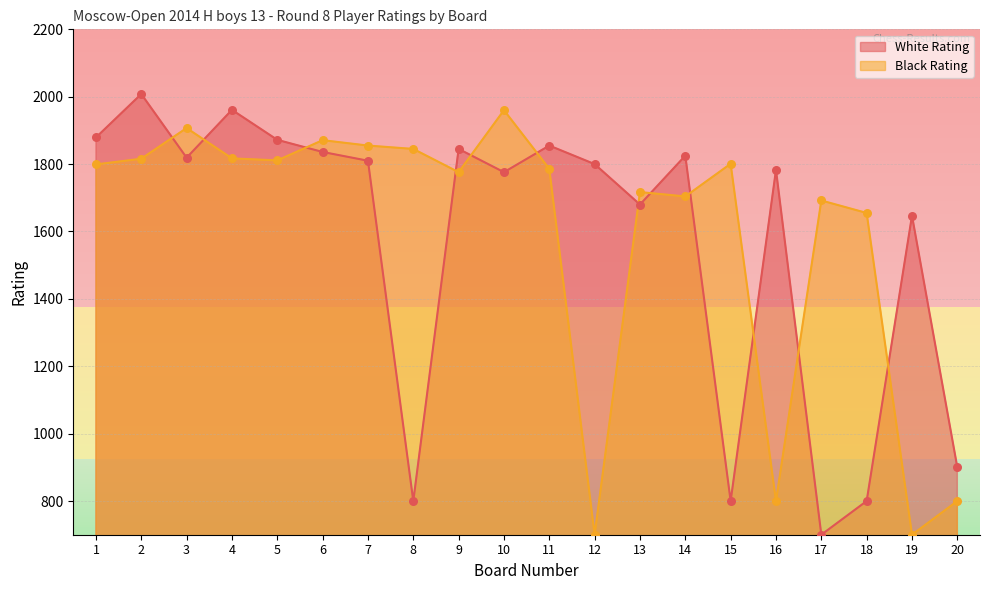

Is the value of Black Rating at 7 greater than the value of White Rating at 2?

No